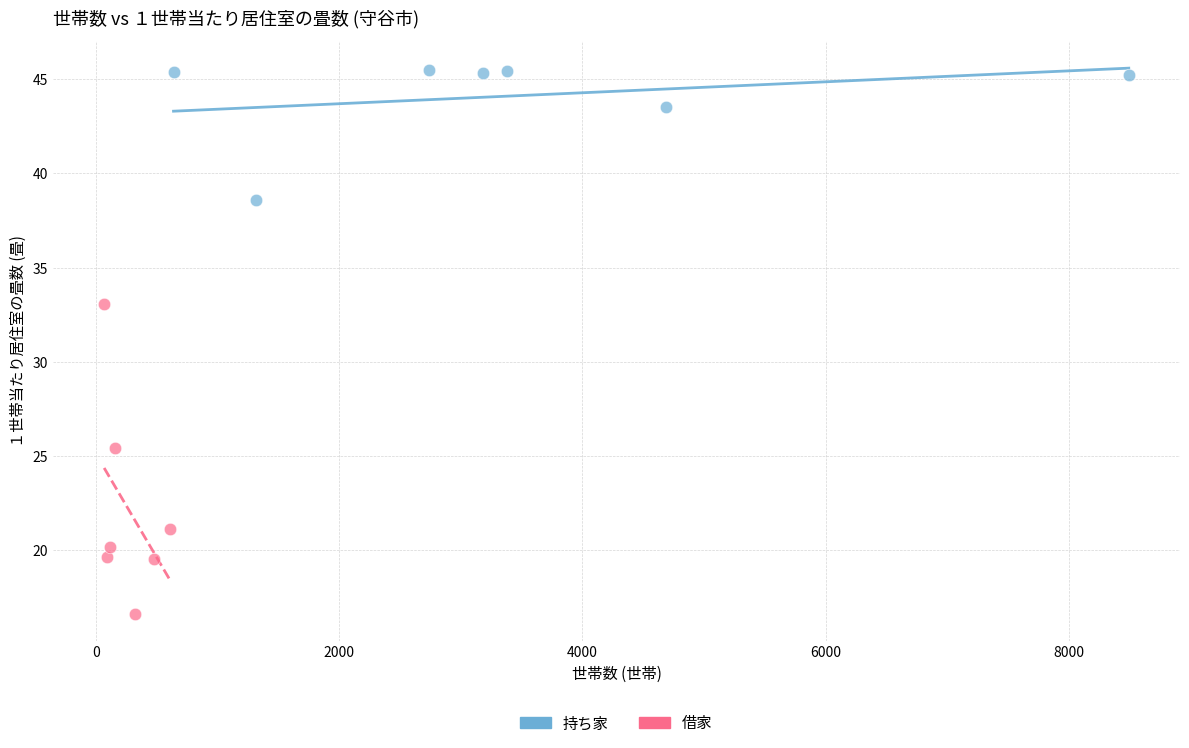

Which series reaches the minimum Y coordinate?

借家